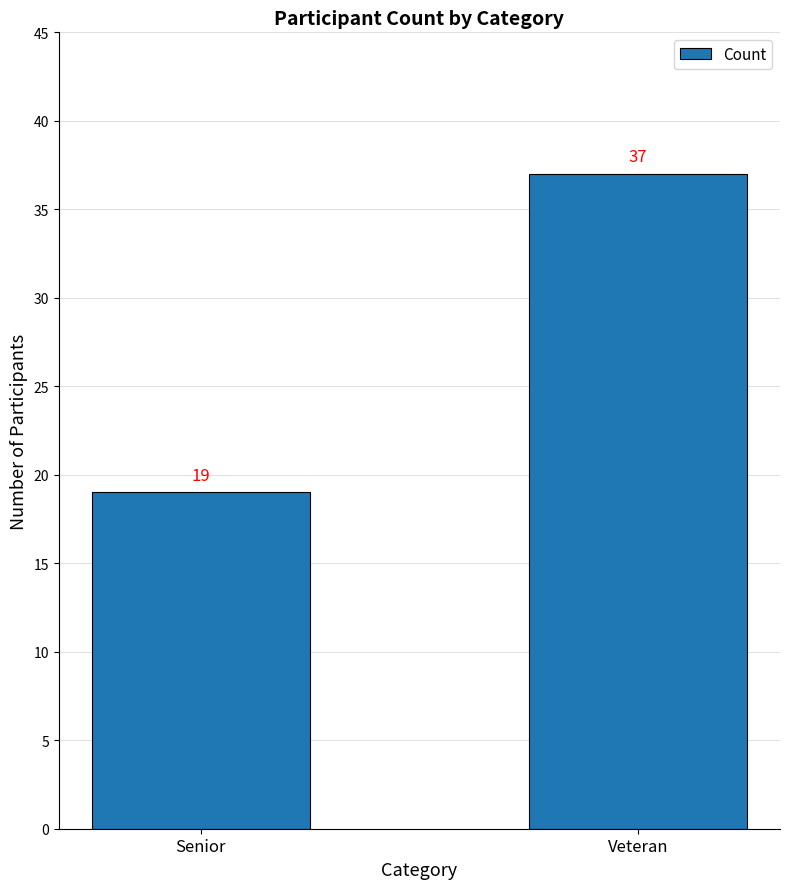

What is the value of the 1st bar from the left?

19